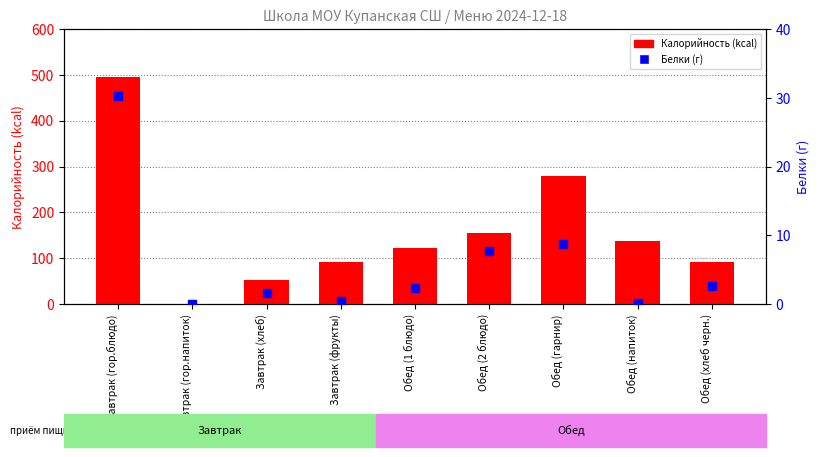

At how many categories does at least one series exceed 12?

8